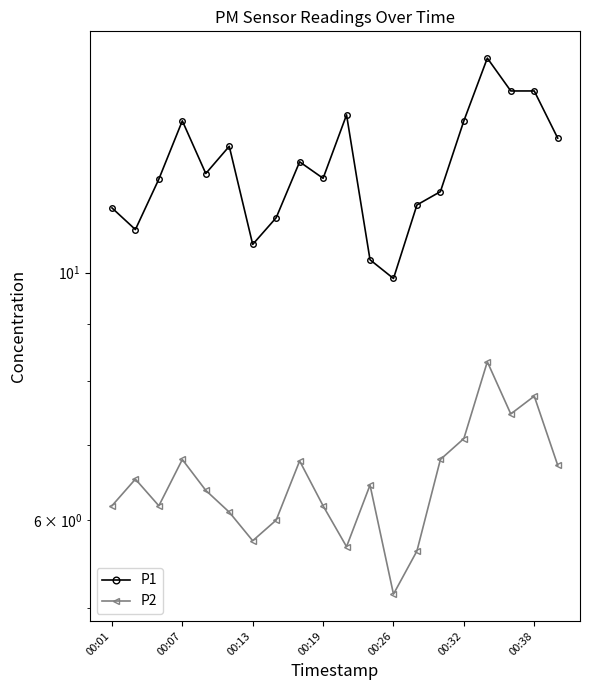

How many values in the P1 series exceed 12?

12